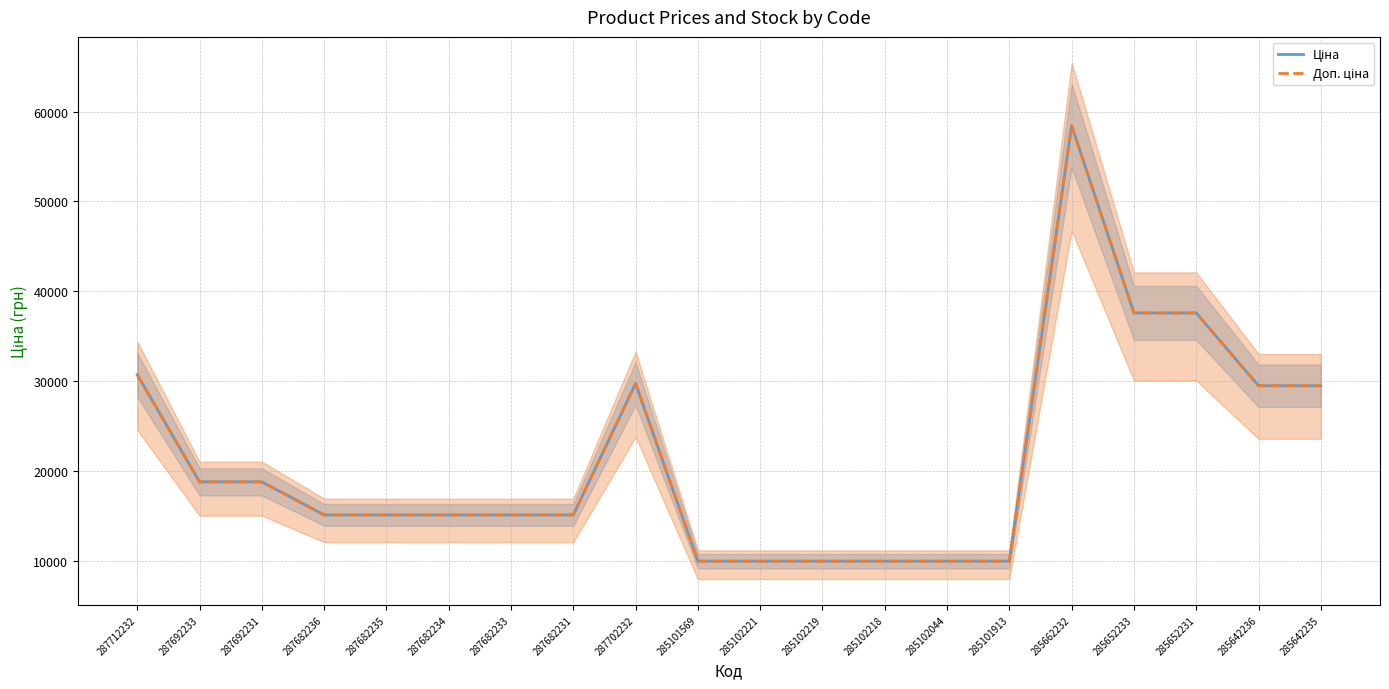

True or false: Ціна and Доп. ціна intersect in this chart.

False